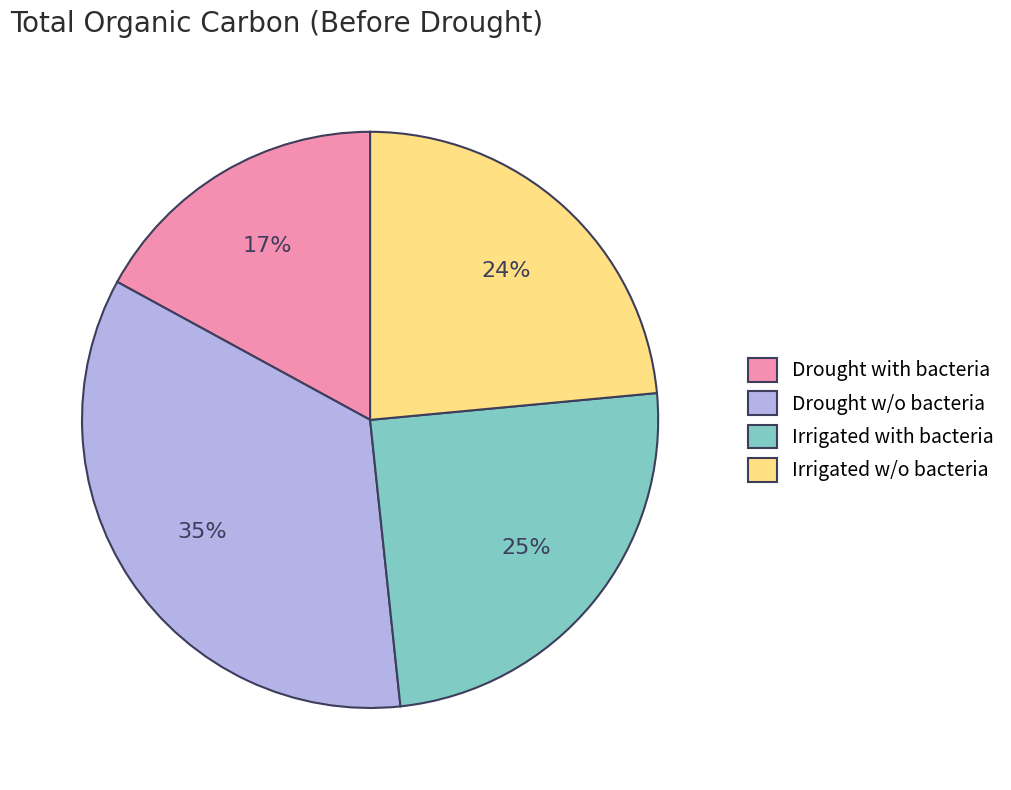

Count the number of slices in the pie.

4